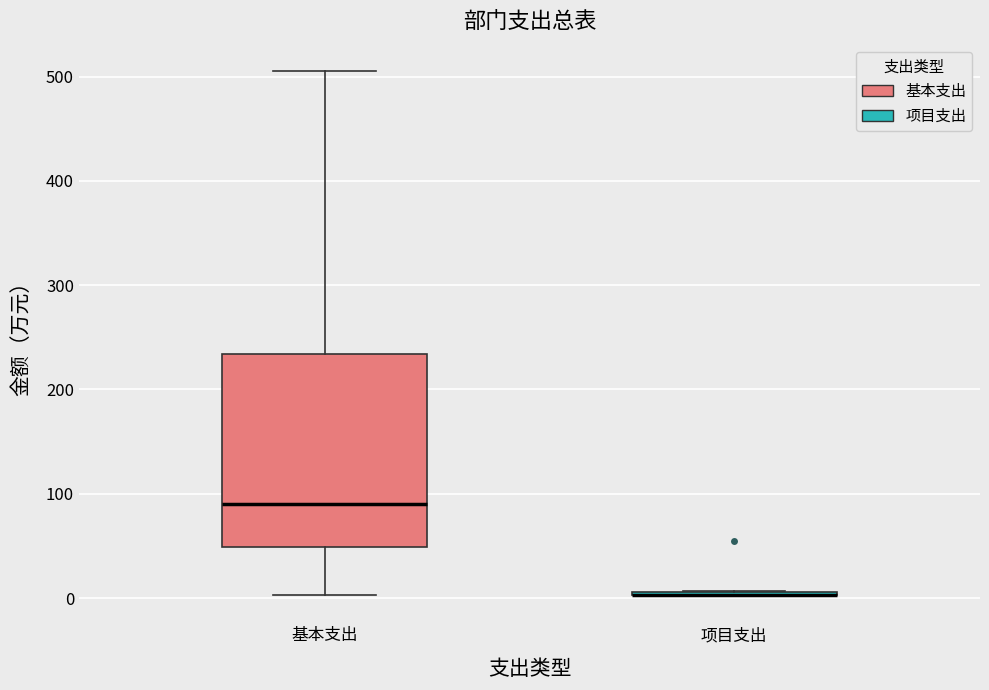

Where is the upper edge of the box for 基本支出 on the y-axis? The values are not printed on the chart, so give them approximately, as read against the axis.

230